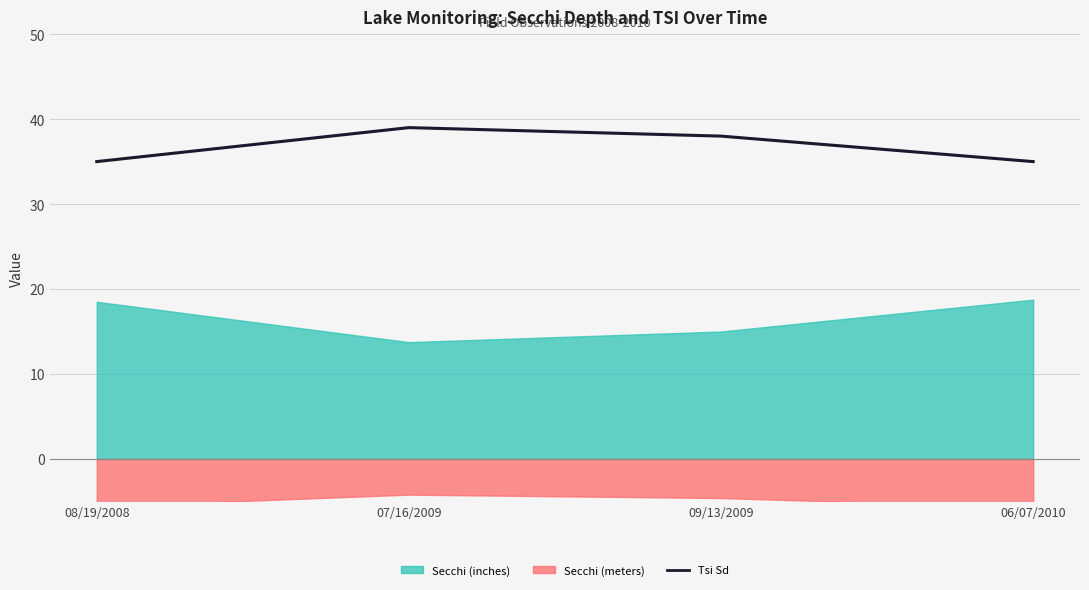

What is the greatest value displayed?

39